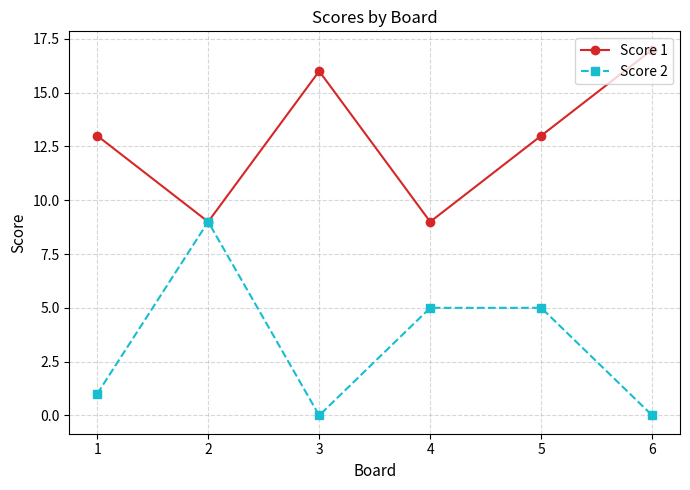

List the series in order of their overall mean, lowest first.

Score 2, Score 1